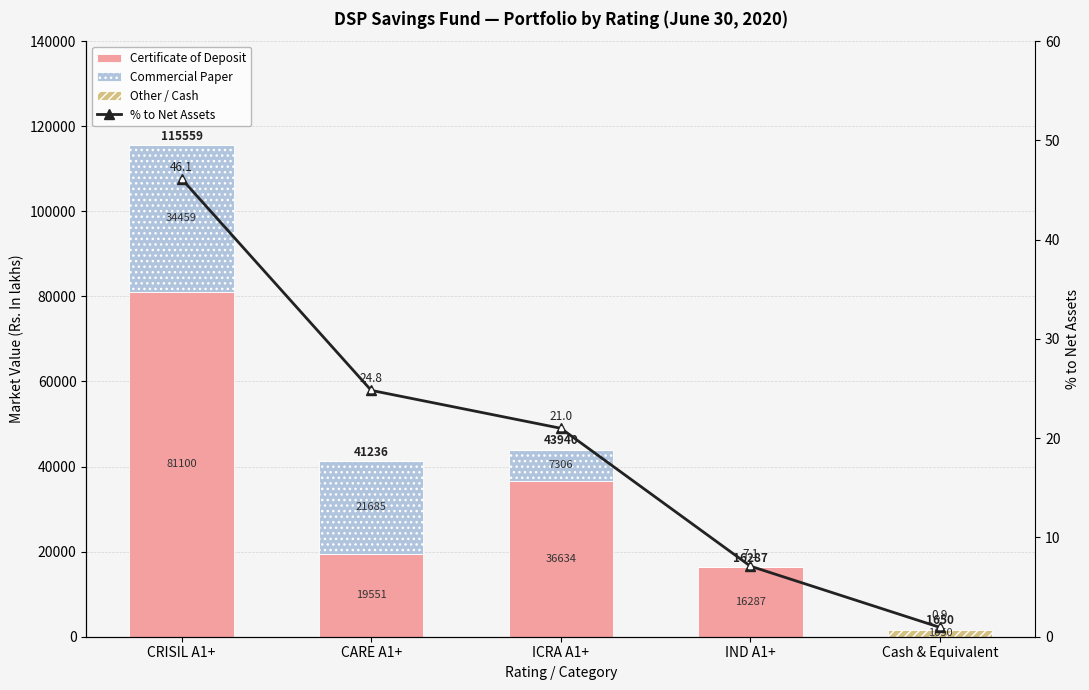

How many categories are shown in the chart?

5